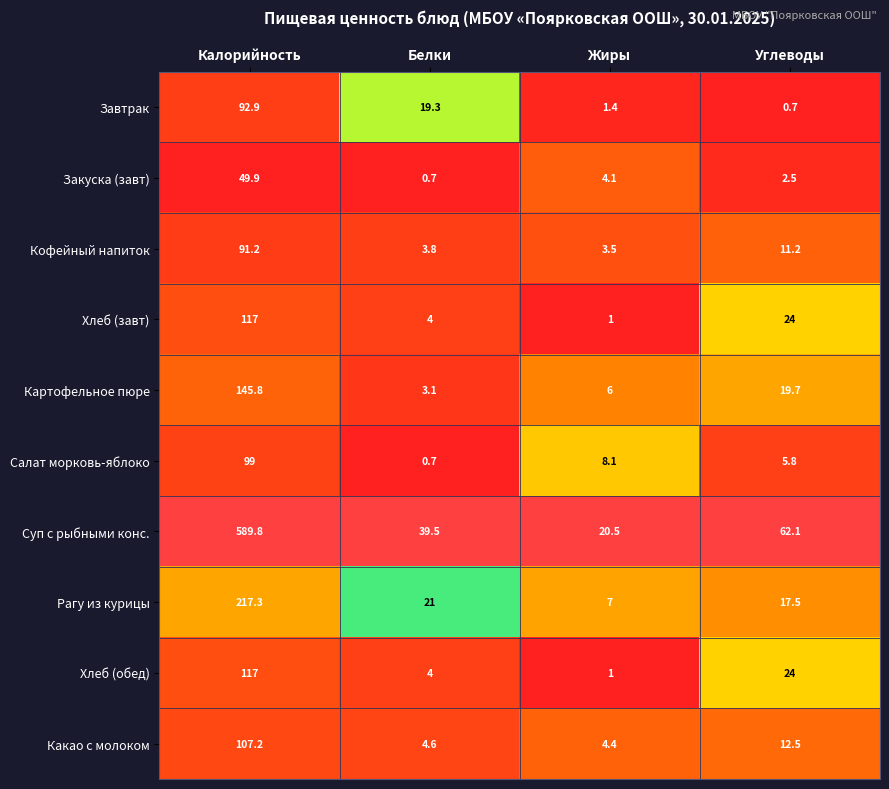

Between Белки and Жиры, which series saw the biggest shift?

Суп с рыбными конс.